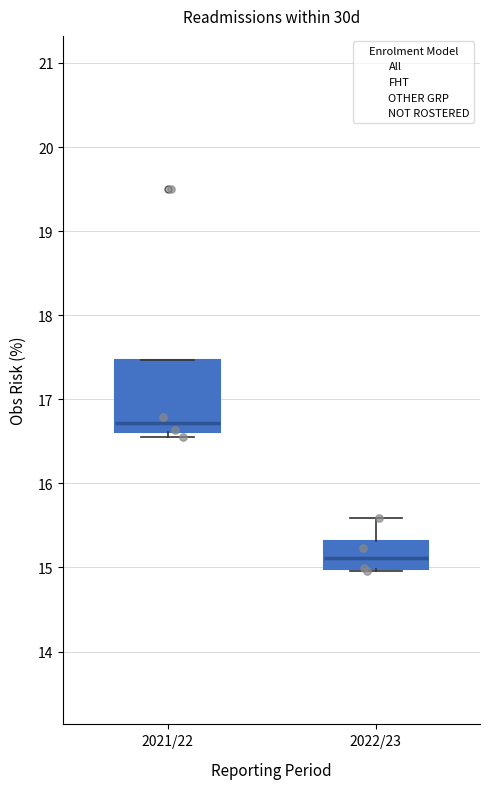

Reading left to right, transcribe this box plot: for each box, give where its median line is, the range the box spans, and where its two whiskers end, as read against the y-axis. The values are not printed on the chart, so give them approximately, as read against the axis.

2021/22: median 16.7, box 16.6 to 17.5, whiskers 16.6 (just below the box's lower edge) to 17.5
2022/23: median 15.1, box 15.0 to 15.3, whiskers 15.0 to 15.6